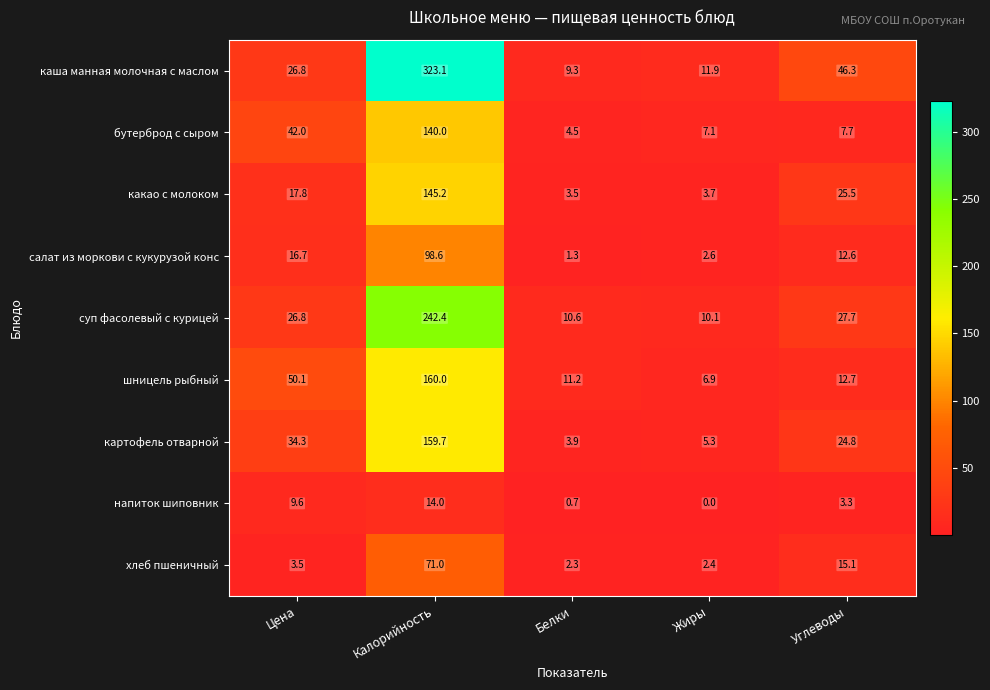

Which series changed the most between Калорийность and Жиры?

каша манная молочная с маслом